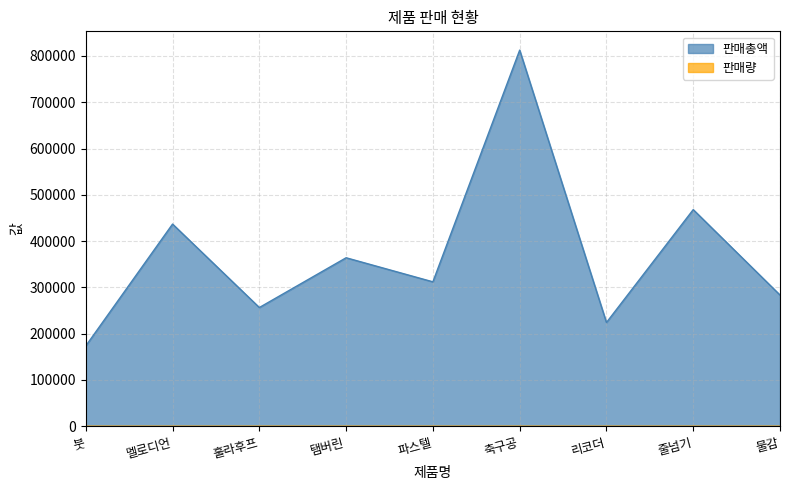

Does the chart display data point markers on the line(s)?

No